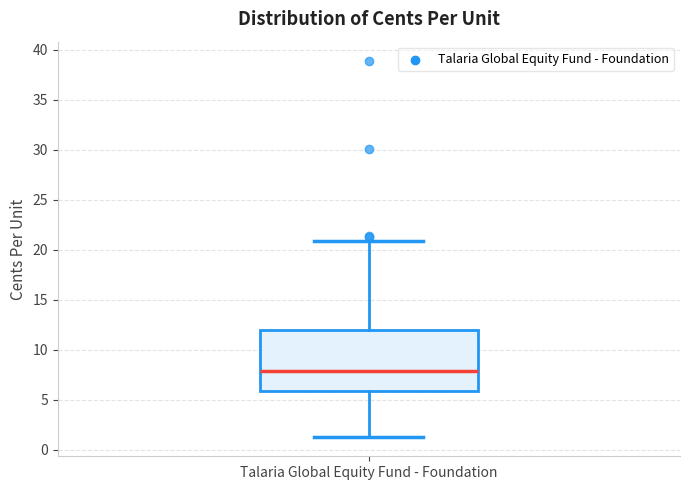

Read this box plot against the y-axis: the position of the median line, the range covered by the box, and the ends of both whiskers. The values are not printed on the chart, so give them approximately, as read against the axis.

median 8, box 6 to 12, whiskers 1 to 21